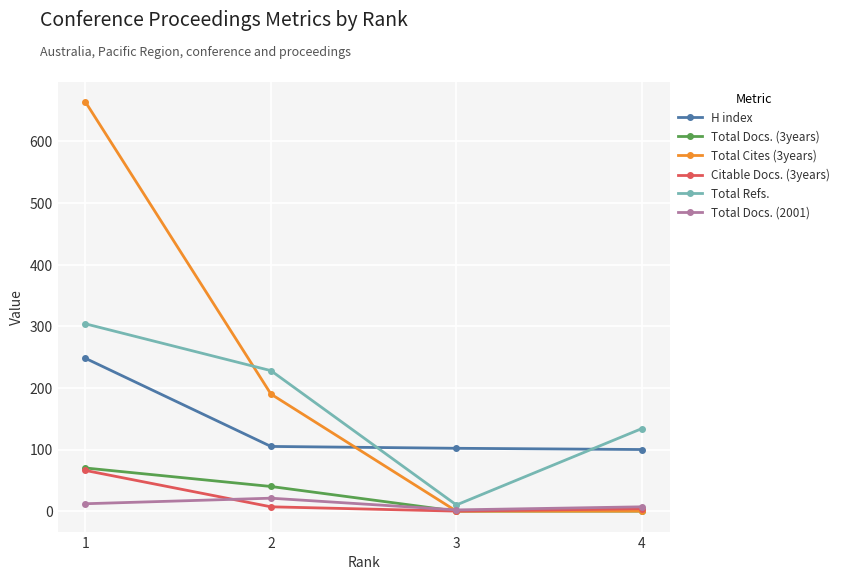

Which series has the widest spread of values?

Total Cites (3years)